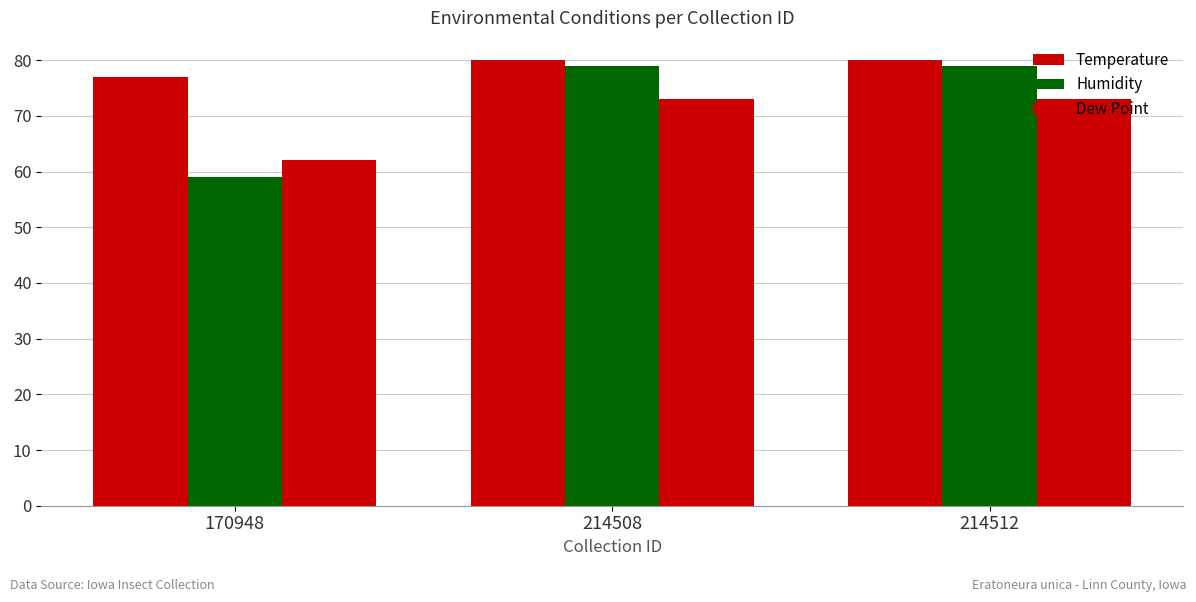

Which category has the highest value in the Humidity series?

214508